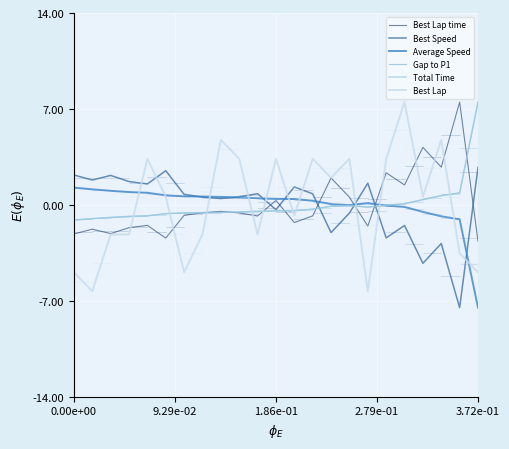

Does the chart display data point markers on the line(s)?

No